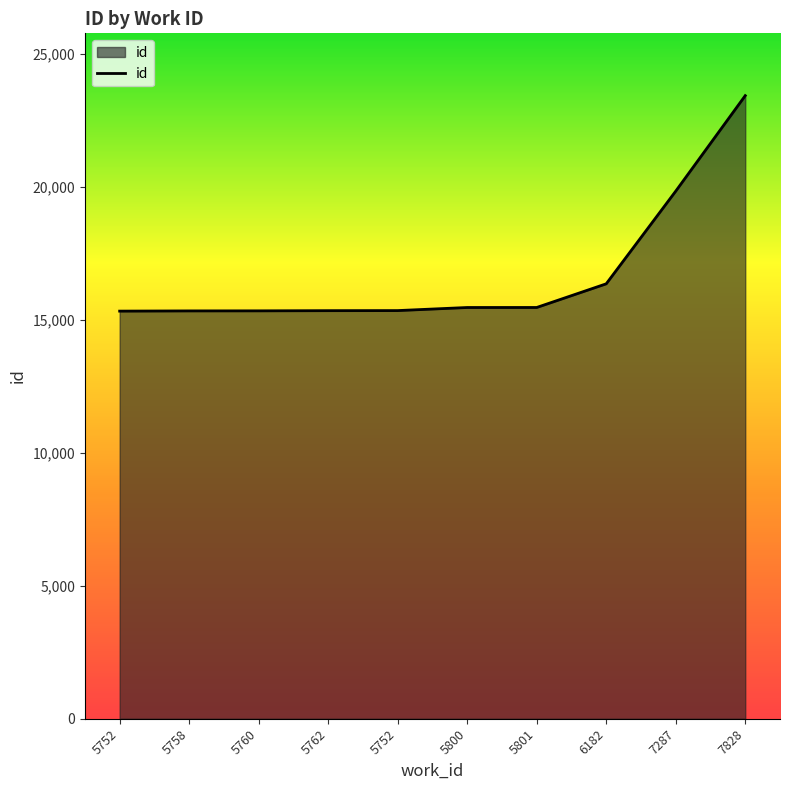

How many lines are shown in the chart?

1